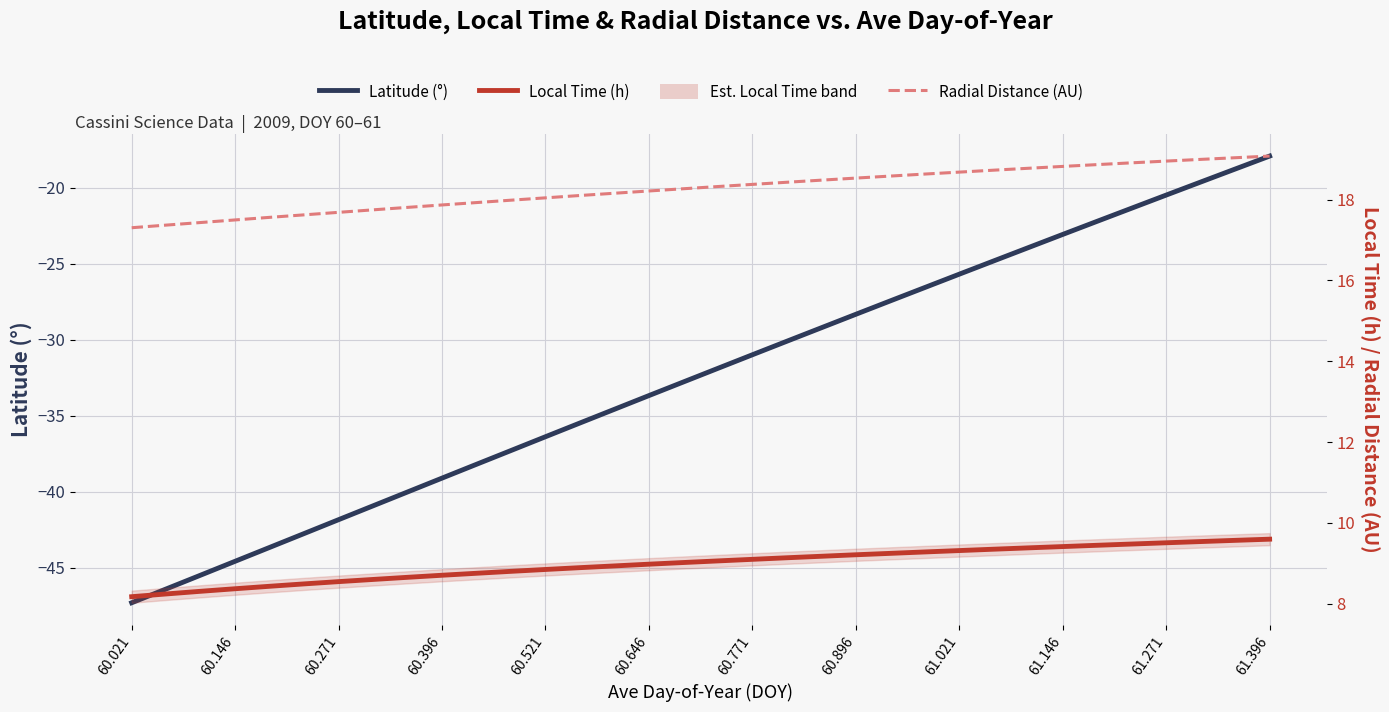

What is the value of the Latitude (°) point at the 15th from the left?

-34.6